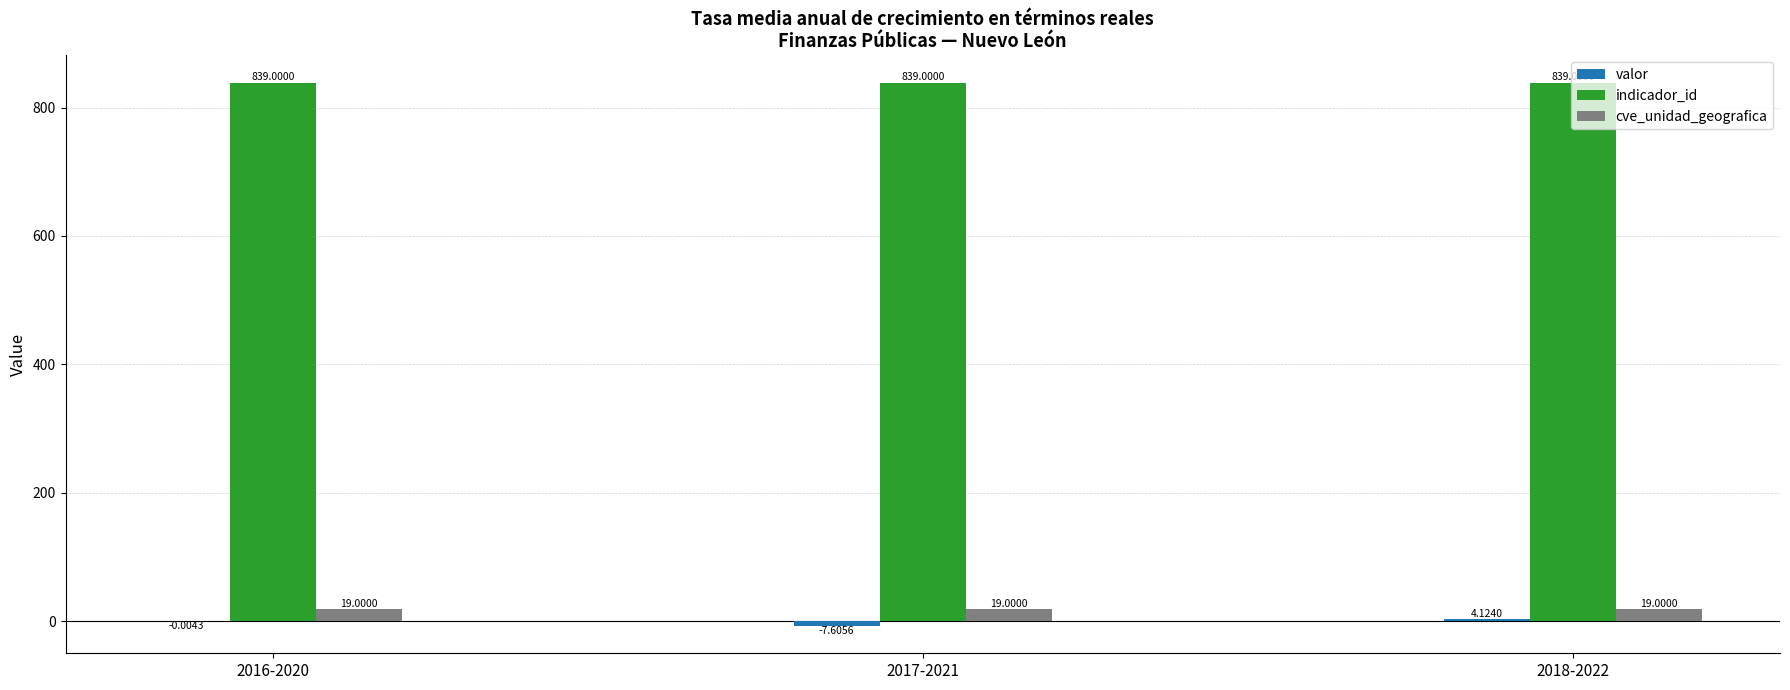

What is the sum of the cve_unidad_geografica values at 2016-2020 and 2018-2022?

38.0